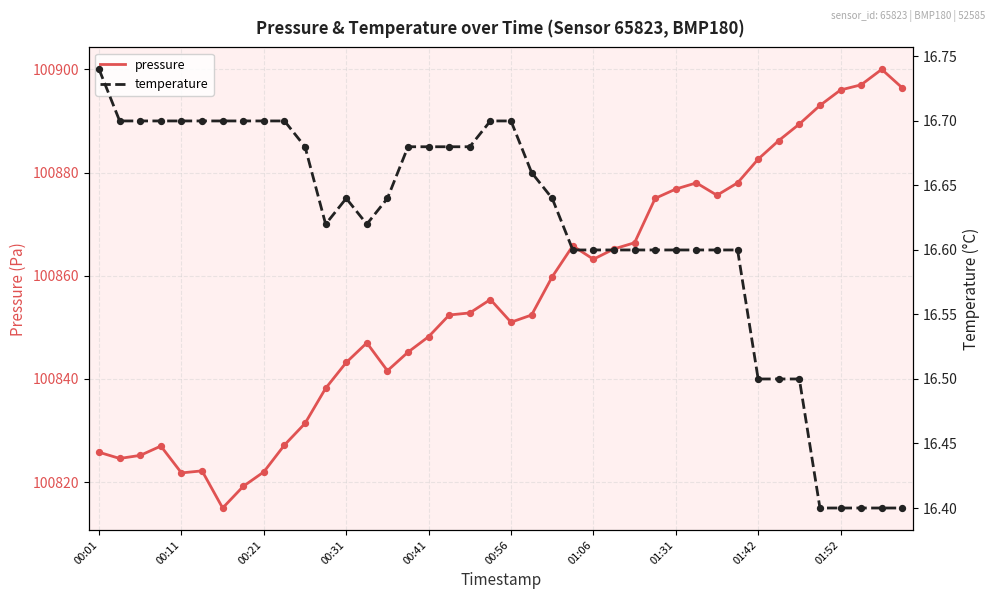

At which category is the sum across all series the highest?

38